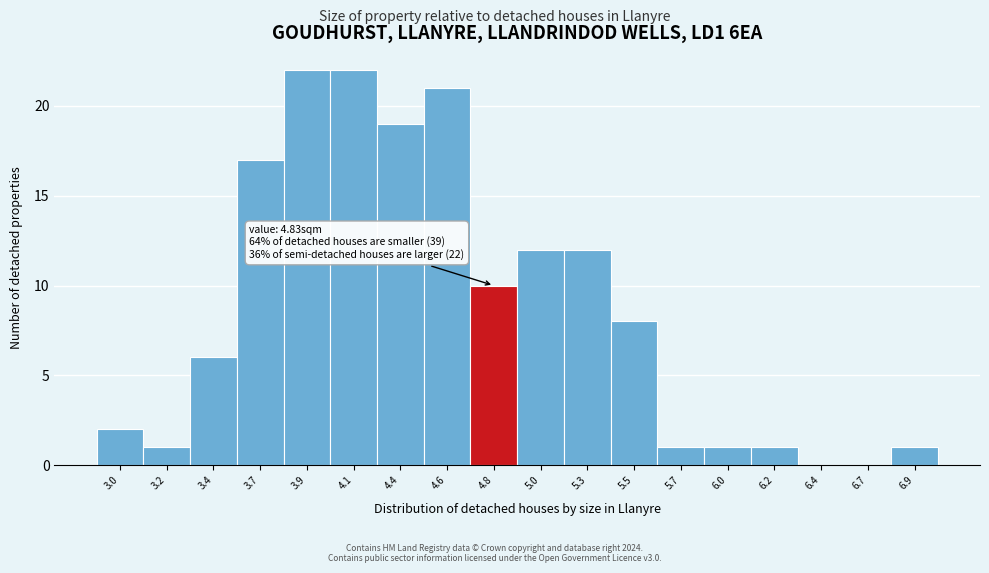

Reading right to left, extract all data points from this chart.

6.9=1	6.7=0	6.4=0	6.2=1	6.0=1	5.7=1	5.5=8	5.3=12	5.0=12	4.8=10	4.6=21	4.4=19	4.1=22	3.9=22	3.7=17	3.4=6	3.2=1	3.0=2